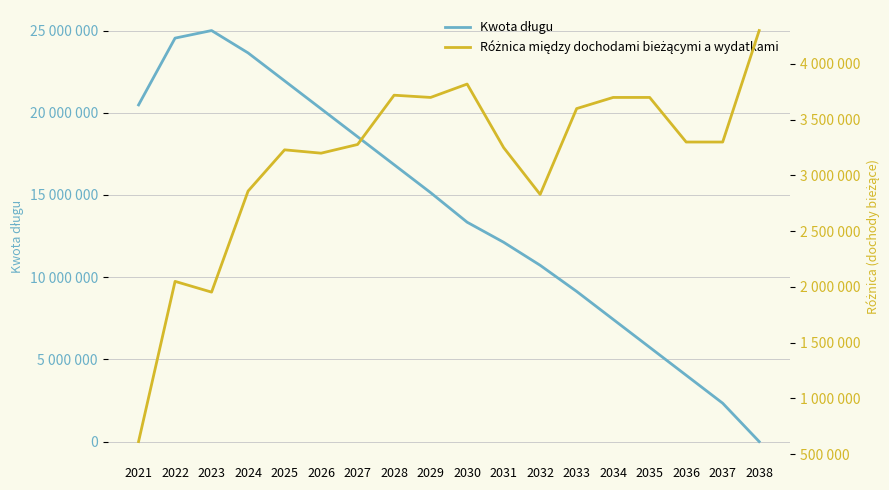

The value of Różnica między dochodami bieżącymi a wydatkami at 2022 is 2050000. True or false?

True